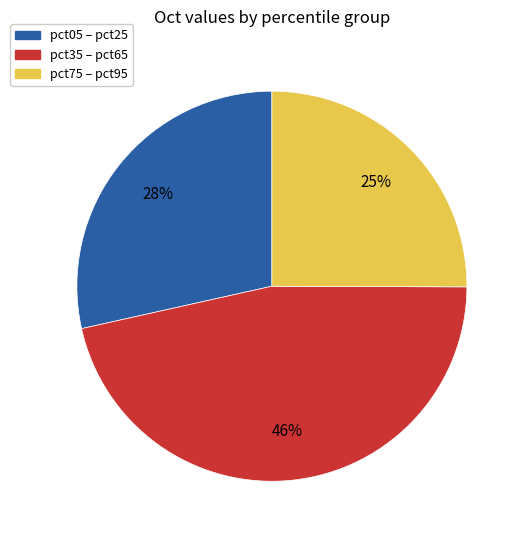

Is pct75 – pct95 the majority of the pie?

No